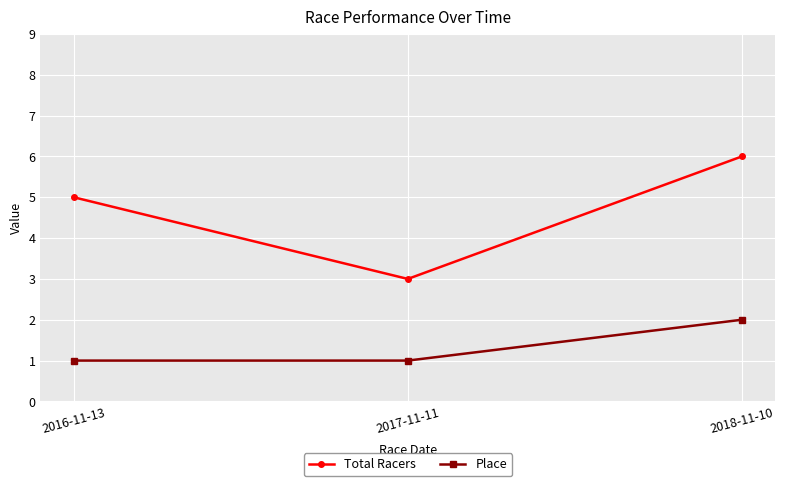

Which series changed the most between 2016-11-13 and 2017-11-11?

Total Racers